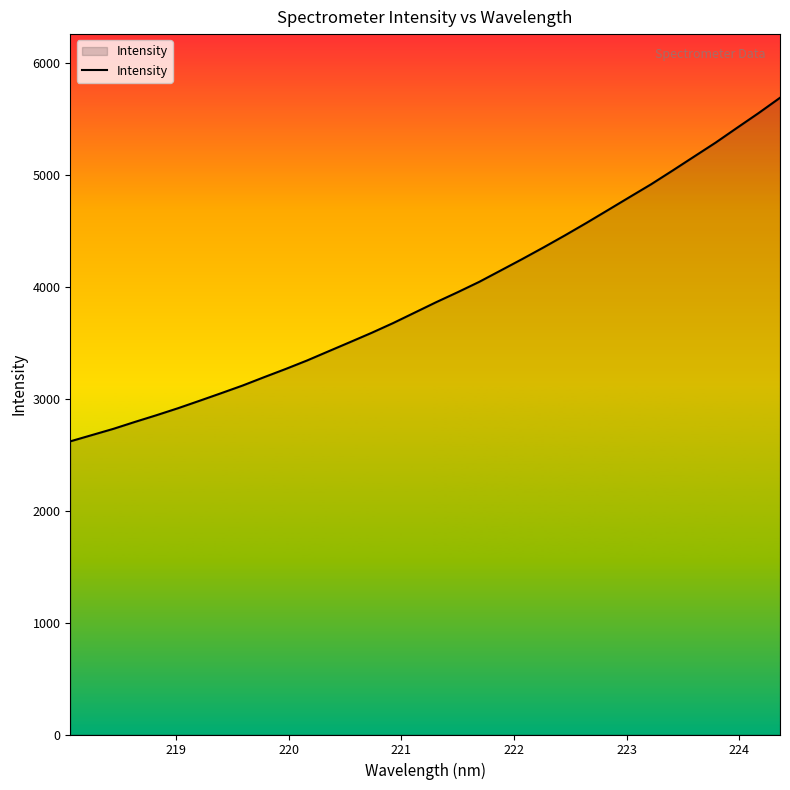

What is the smallest value displayed?

2619.0